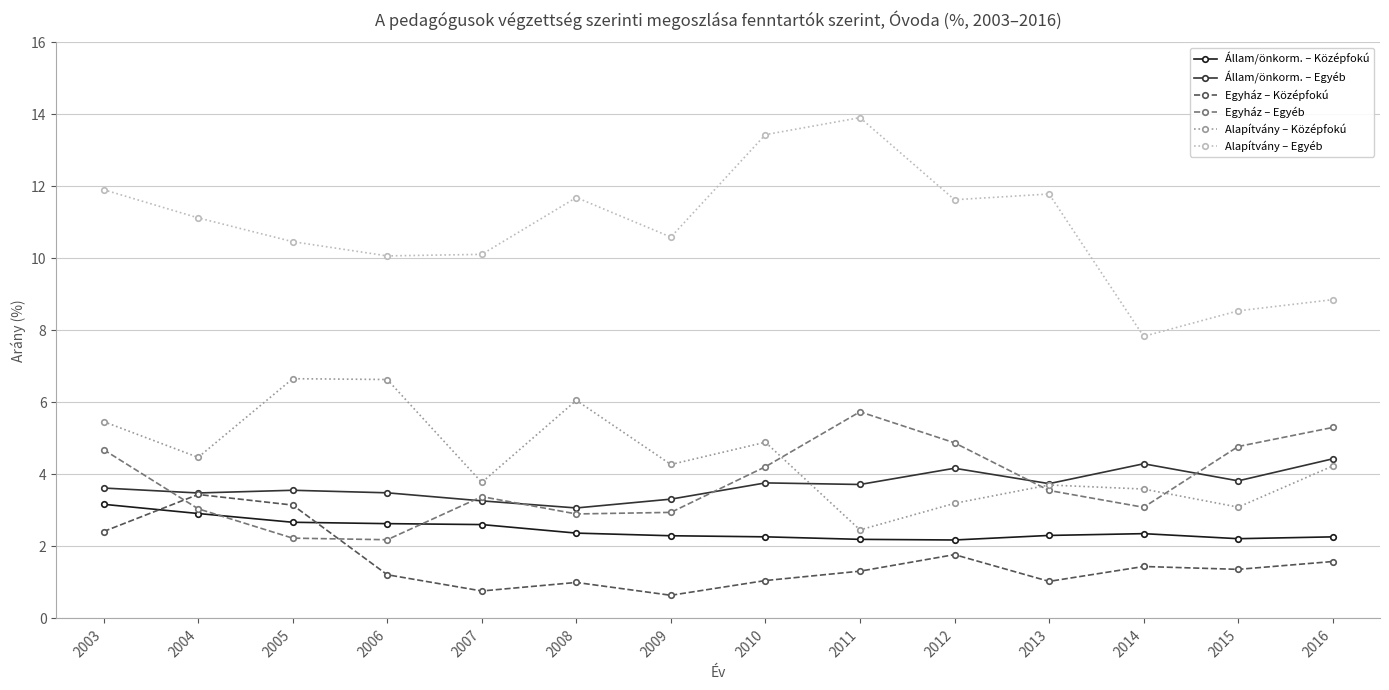

What are all the series names shown in the legend?

Állam/önkorm. – Középfokú, Állam/önkorm. – Egyéb, Egyház – Középfokú, Egyház – Egyéb, Alapítvány – Középfokú, Alapítvány – Egyéb